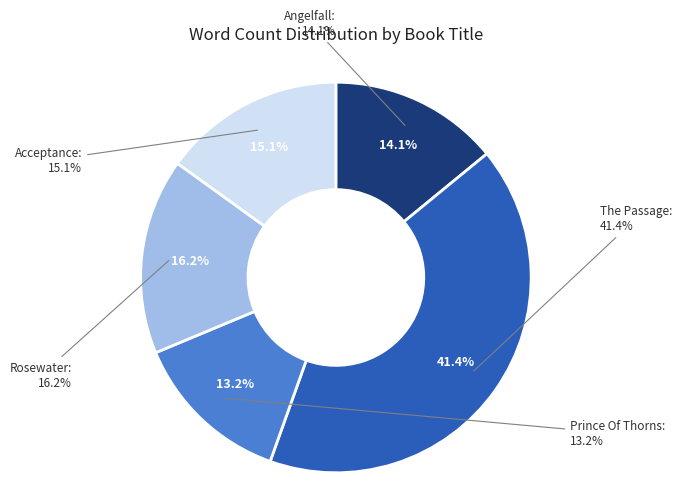

Which category has the smallest portion of the pie?

Prince Of Thorns